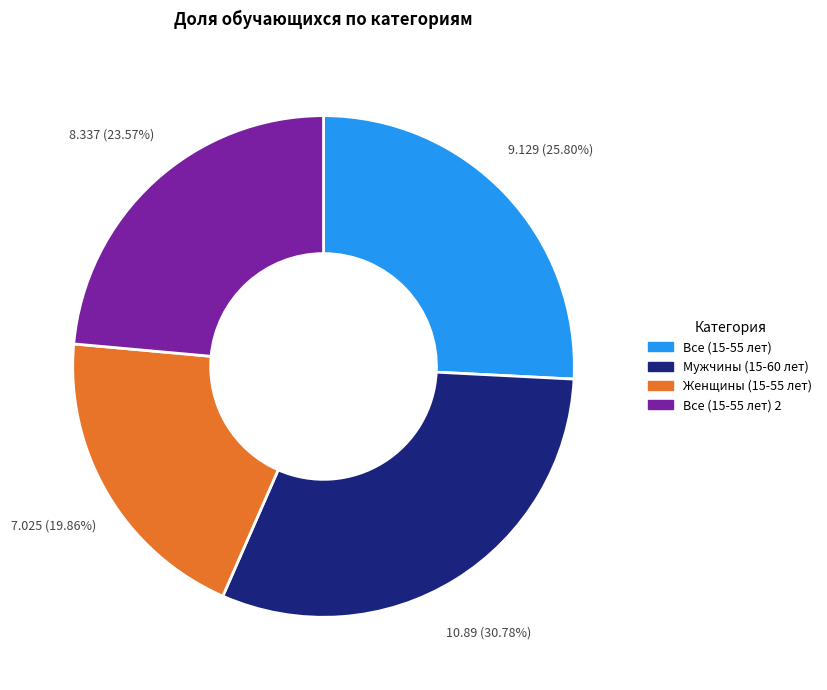

Is there any slice that represents more than half of the pie?

No